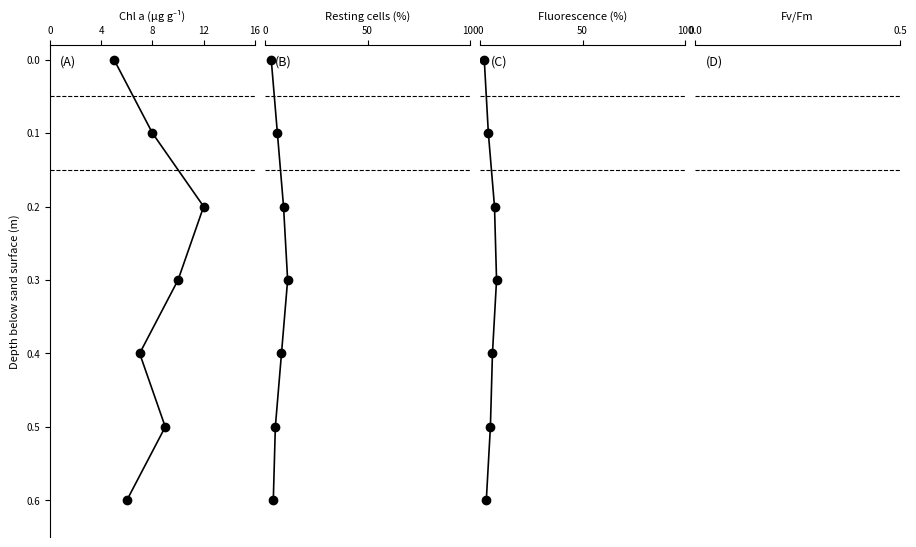

True or false: Fv/Fm has more than 2 interior local peaks.

False